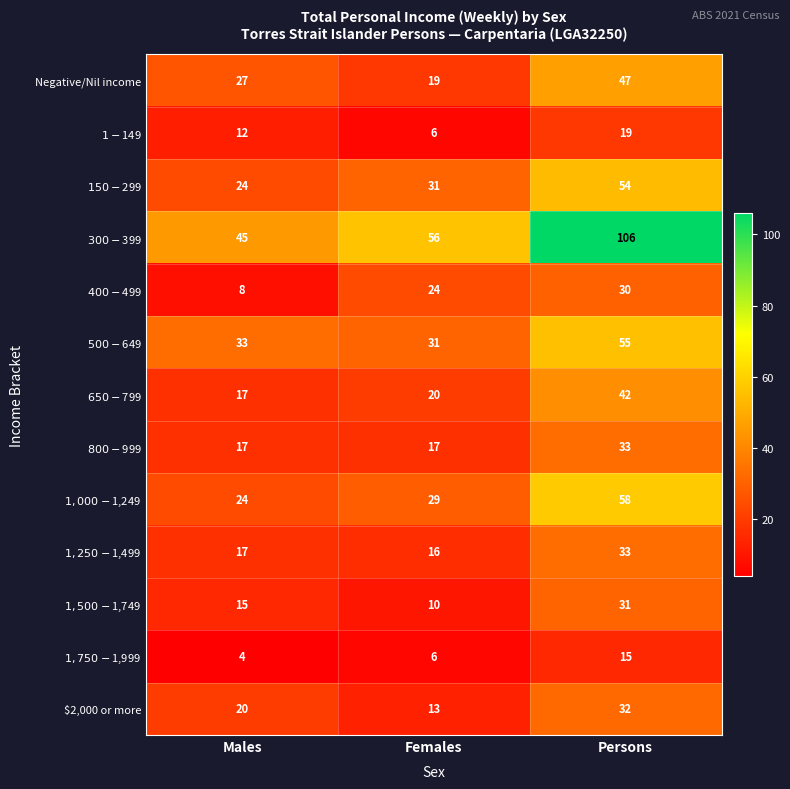

What is the spread (max minus min) of values at Females?

50